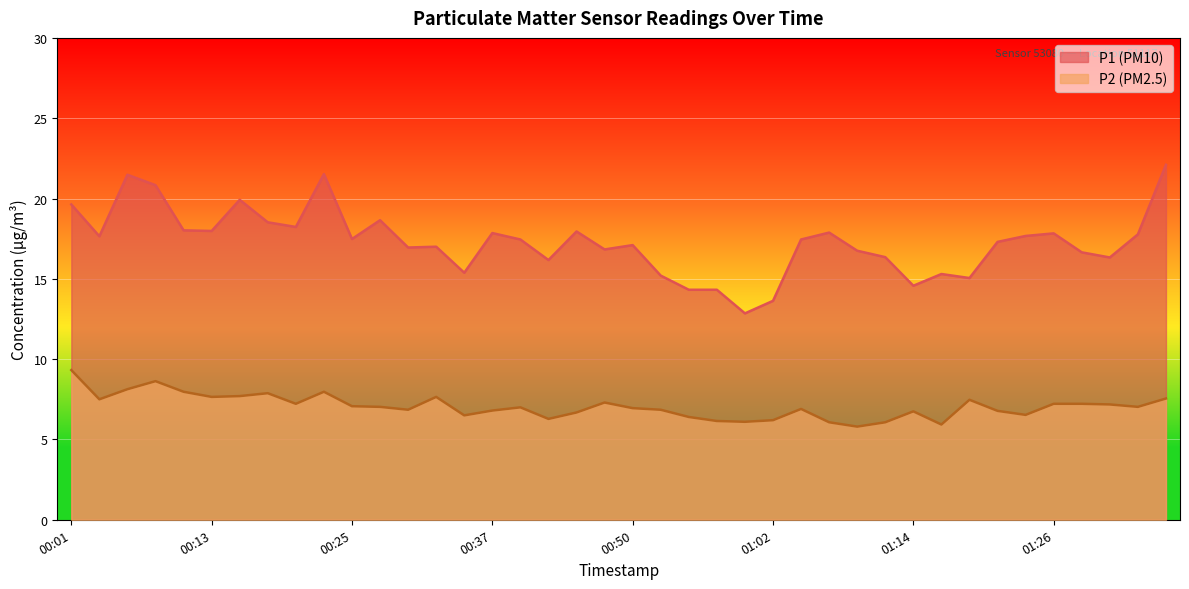

Which category has the highest value across all series?

01:36